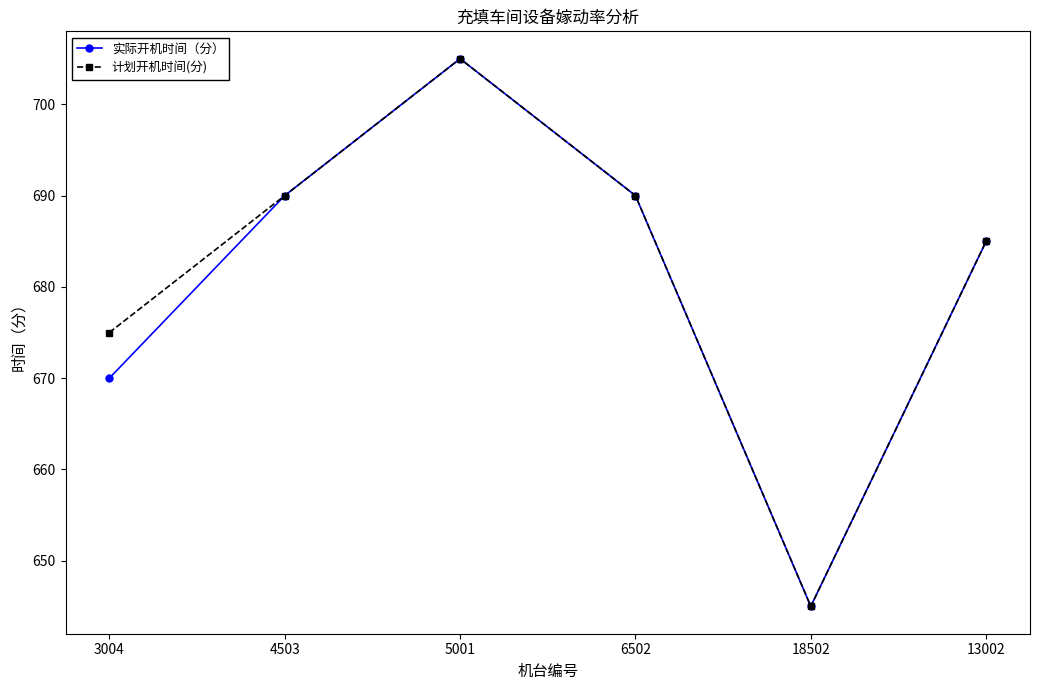

Is the value of 计划开机时间(分) at 5001 greater than the value of 实际开机时间（分） at 4503?

Yes